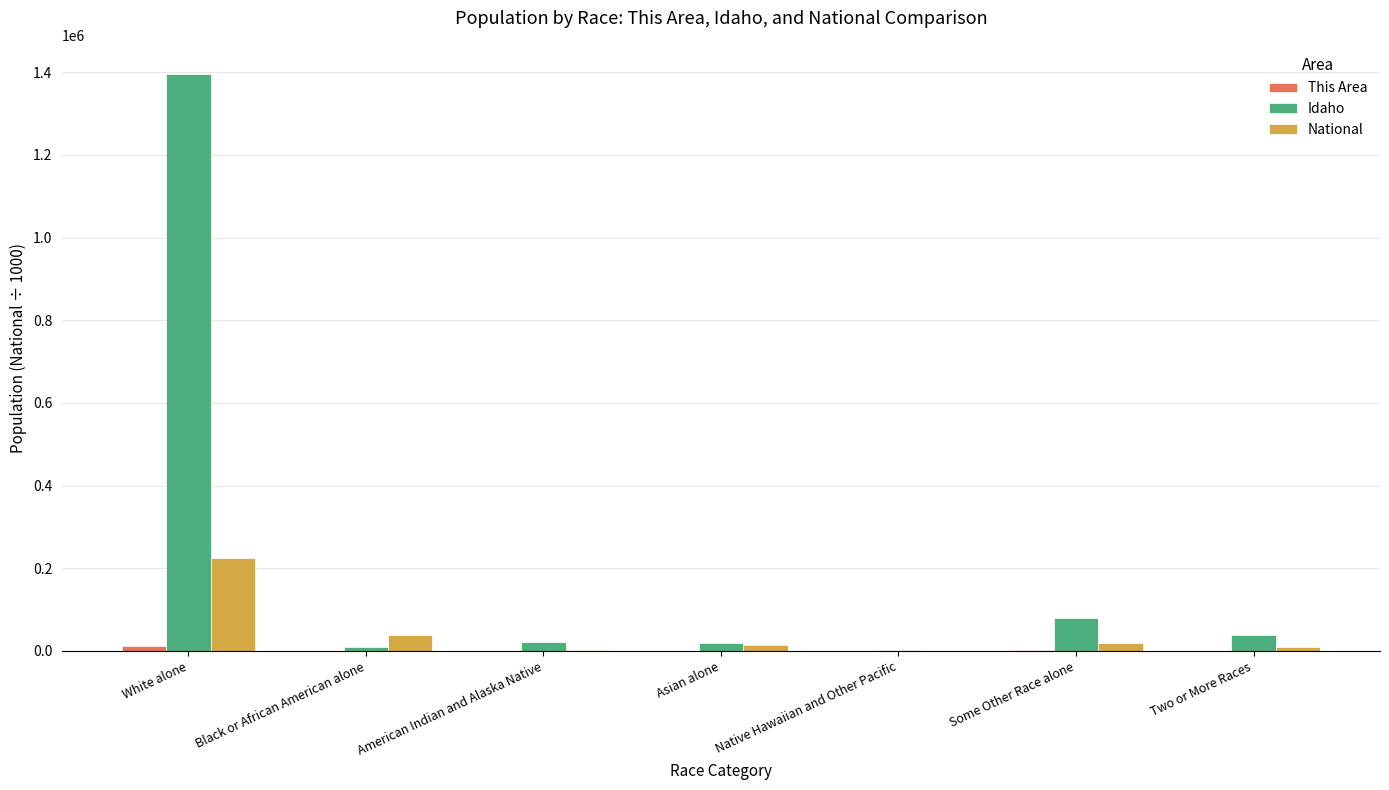

At which label does Idaho reach its peak?

White alone